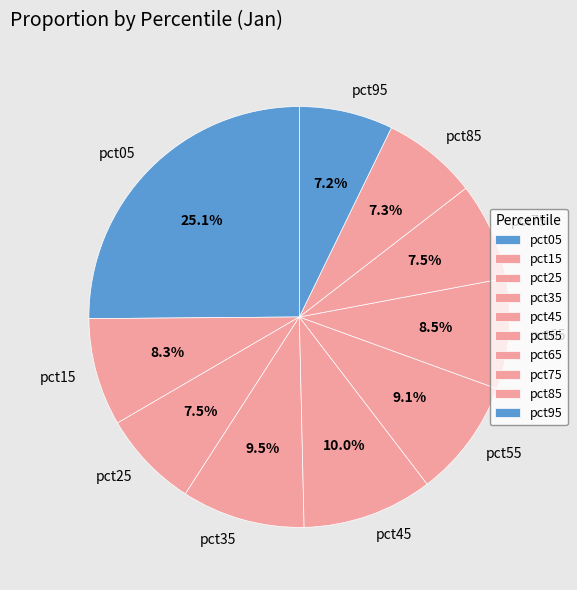

What is the largest slice in the pie chart?

pct05